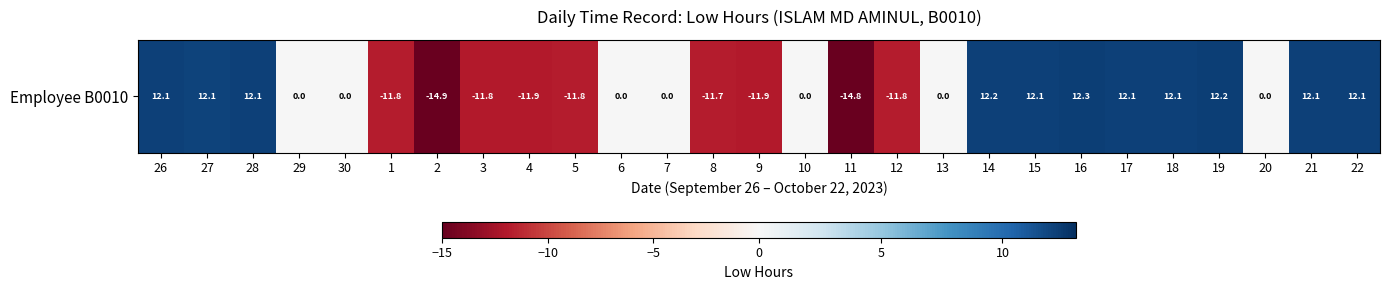

Between 5 and 12, which is larger?

5